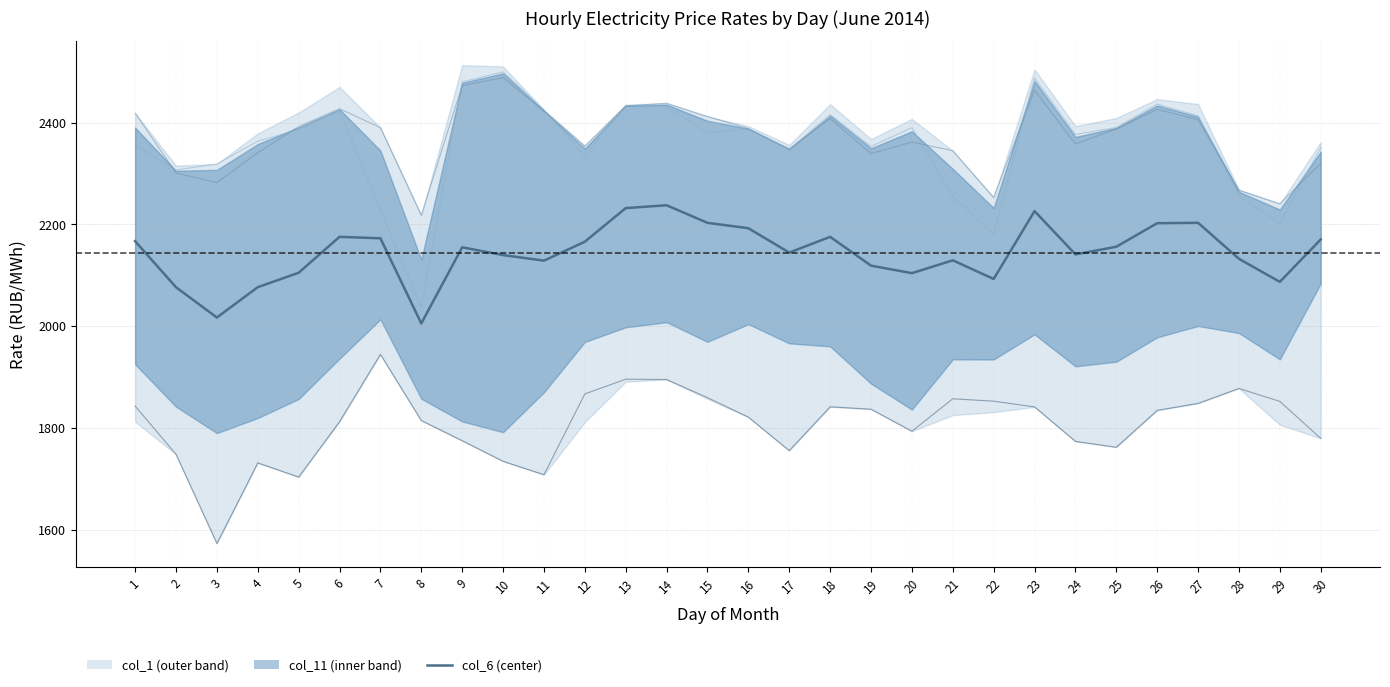

True or false: col_3 and col_6 intersect in this chart.

False